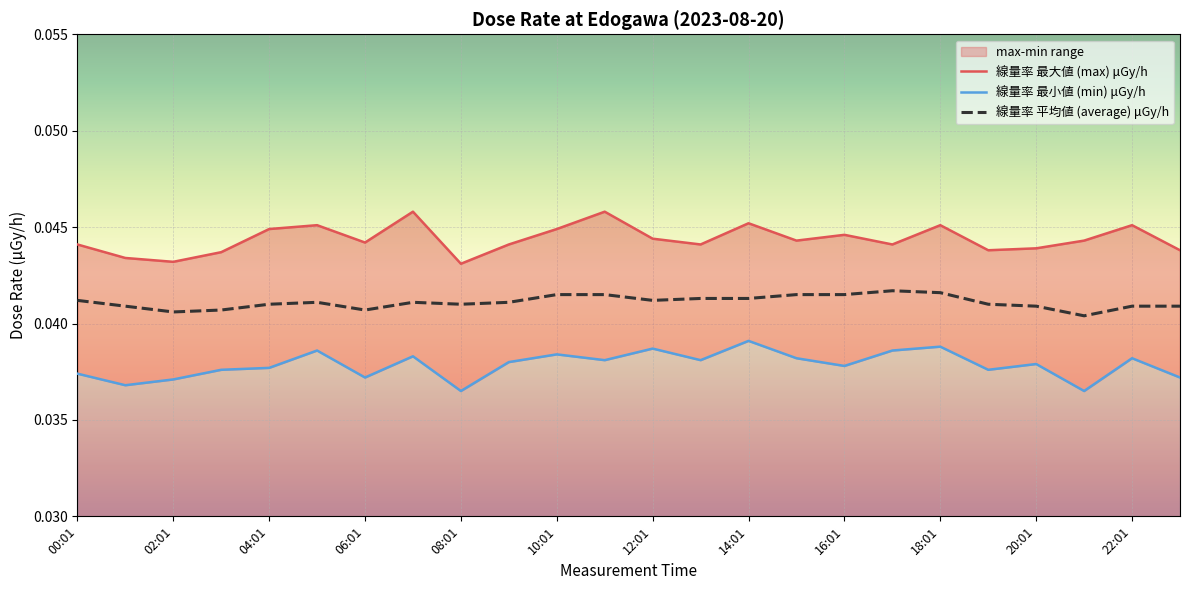

The value of 線量率 最大値 (max) μGy/h at 00:01 is 0.1. True or false?

False